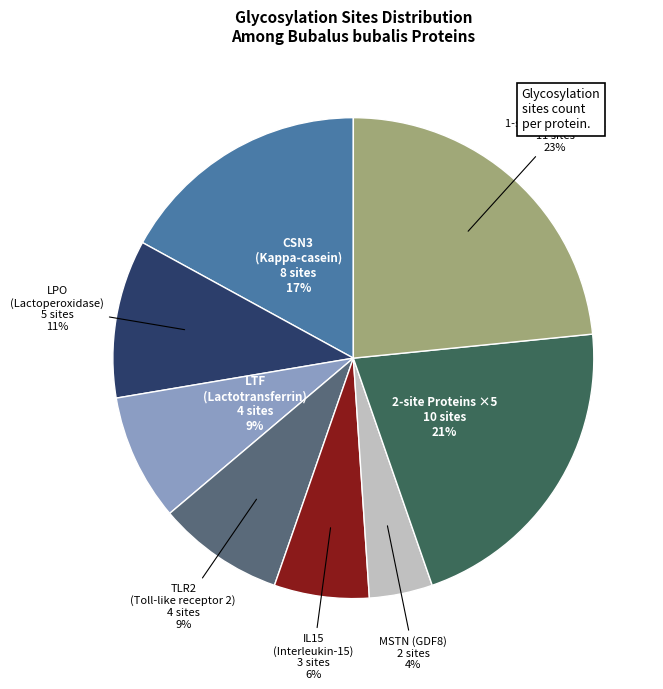

To the nearest percent, what is the difference between the largest and smallest slice percentages?

19%